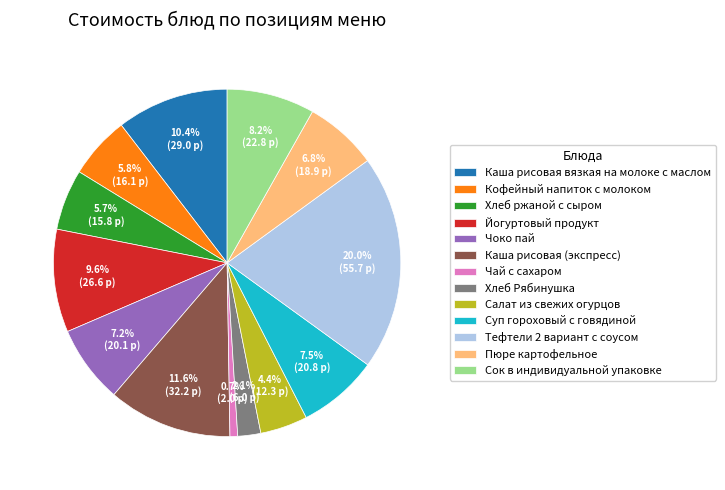

Which category has the smallest portion of the pie?

Чай с сахаром